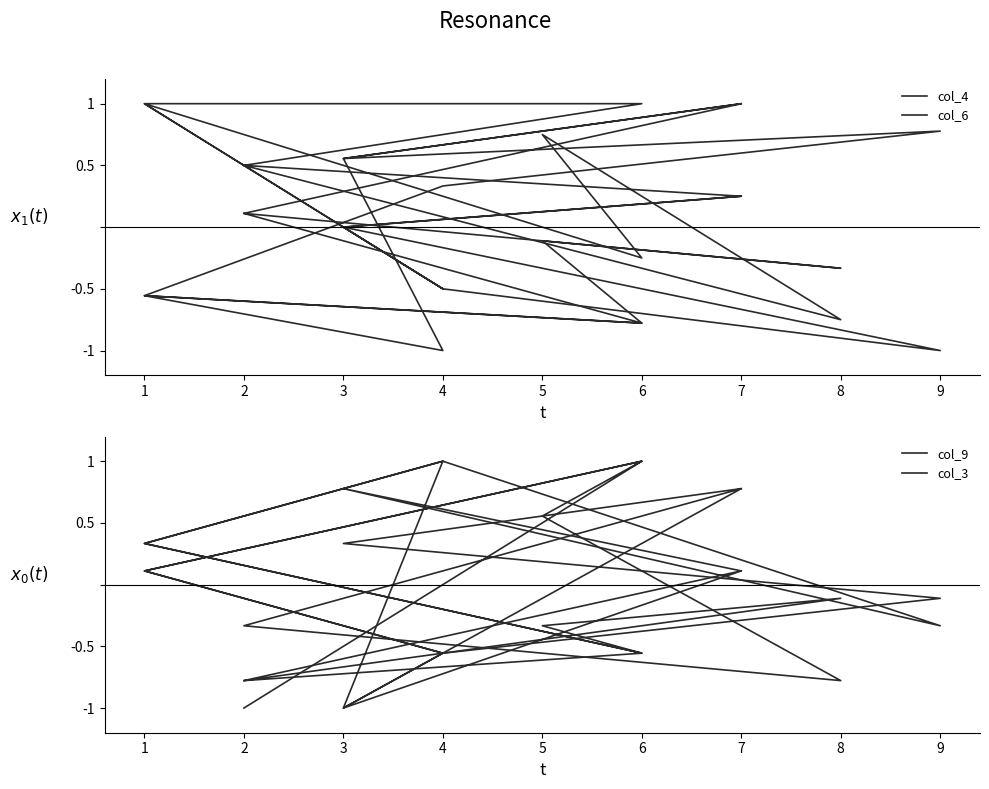

At which category does col_6 reach its first local peak?

1